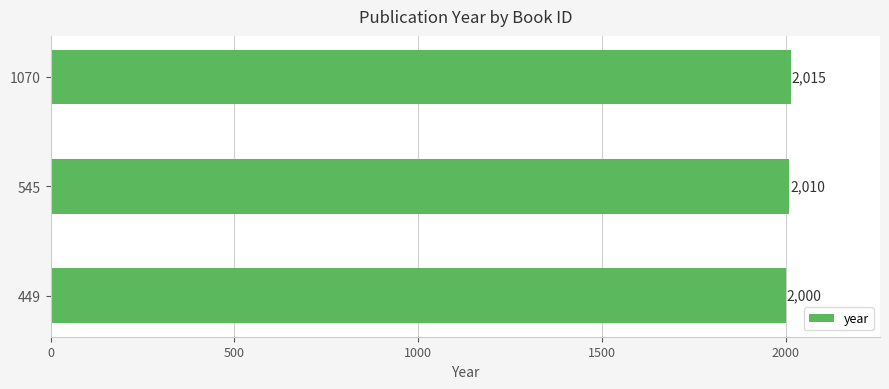

Reading bottom to top, transcribe all the data shown in this chart.

2000	2010	2015